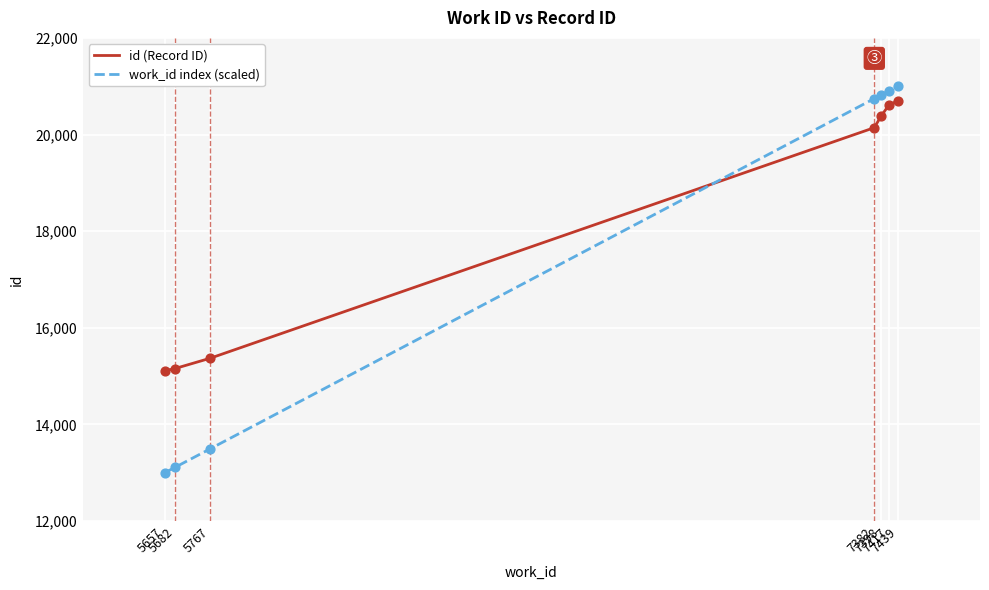

Which series has the widest spread of values?

work_id index (scaled)